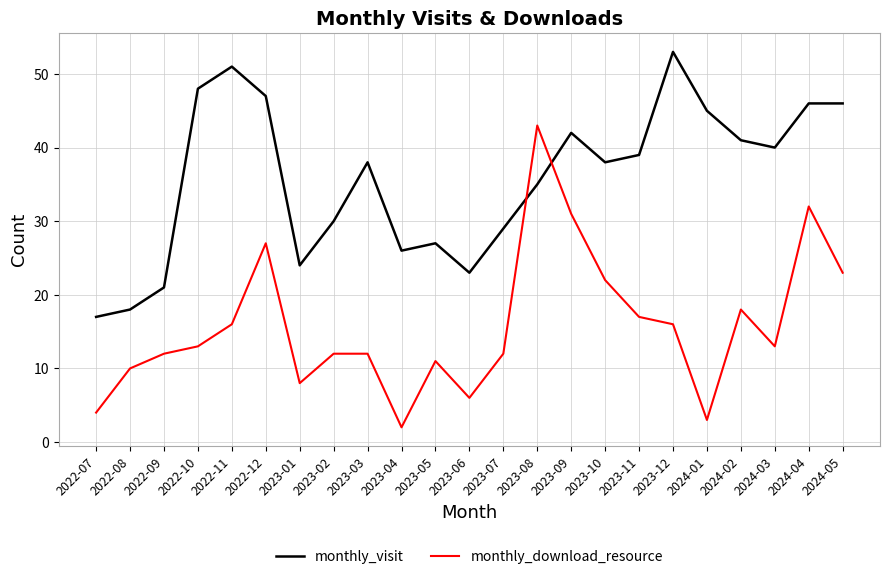

Rank the series by their average value, from highest to lowest.

monthly_visit, monthly_download_resource